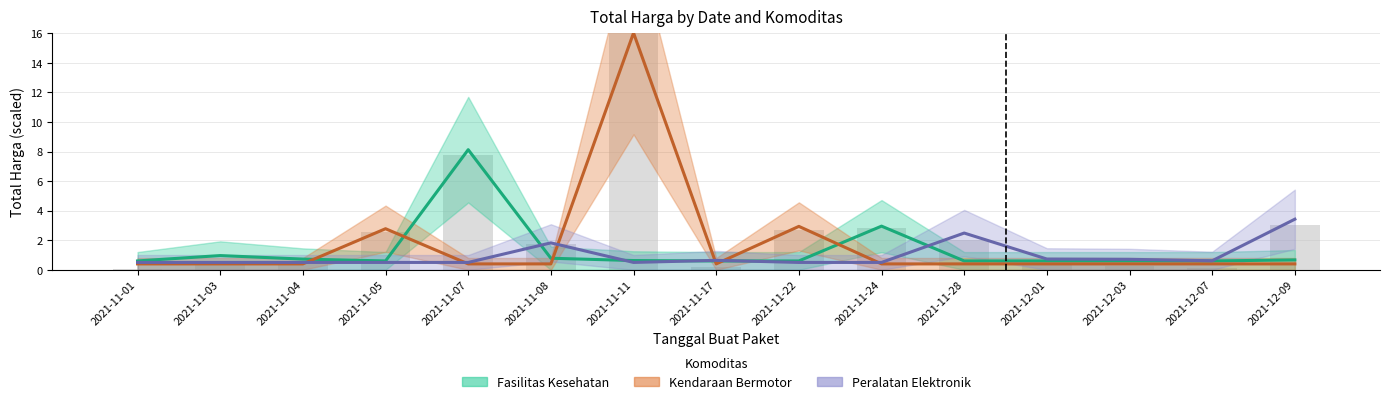

What is the value of the Peralatan Elektronik bar at the 4th from the left?

0.5